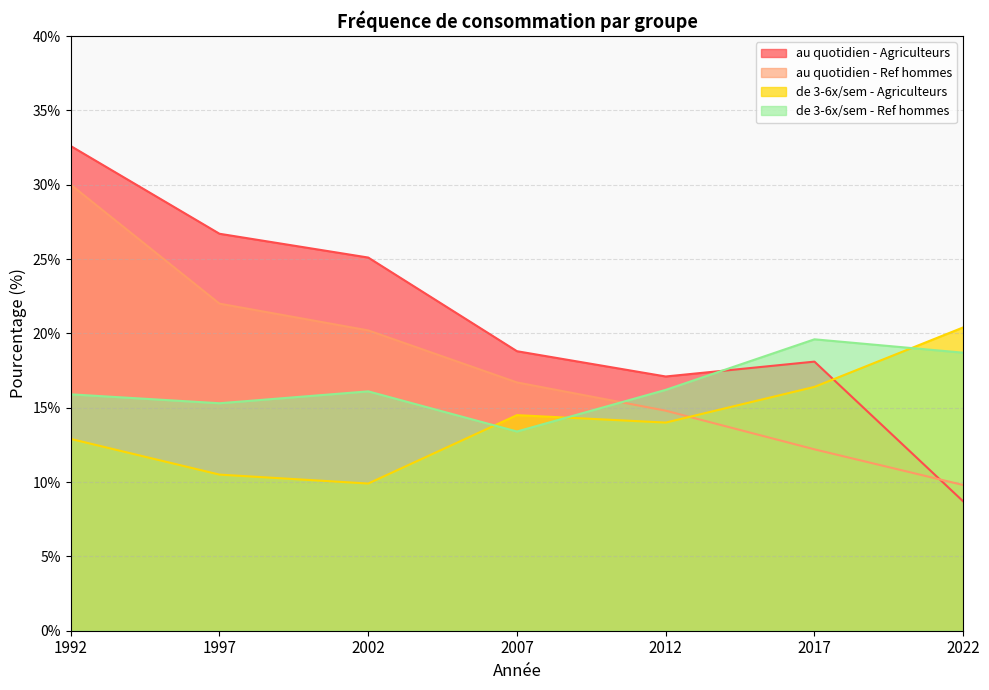

Rank the series by their average value, from lowest to highest.

de 3-6x/sem - Agriculteurs, de 3-6x/sem - Ref hommes, au quotidien - Ref hommes, au quotidien - Agriculteurs